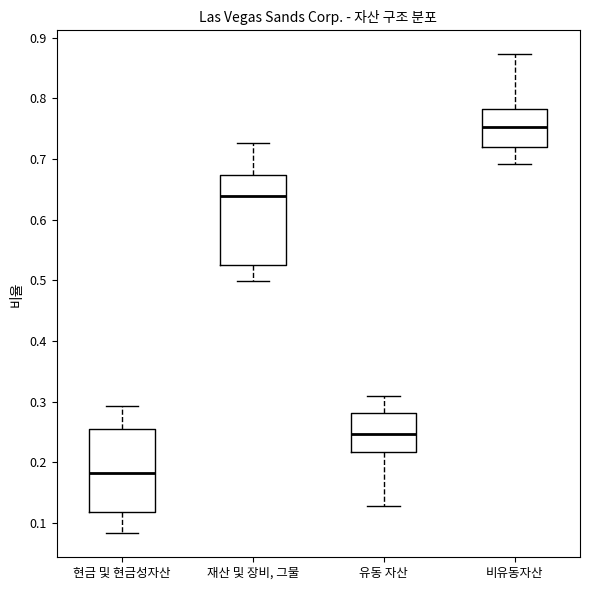

Reading left to right, transcribe this box plot: for each box, give where its median line is, the range the box spans, and where its two whiskers end, as read against the y-axis. The values are not printed on the chart, so give them approximately, as read against the axis.

현금 및 현금성자산: median 0.18, box 0.12 to 0.26, whiskers 0.08 to 0.29
재산 및 장비, 그물: median 0.64, box 0.53 to 0.67, whiskers 0.50 to 0.73
유동 자산: median 0.25, box 0.22 to 0.28, whiskers 0.13 to 0.31
비유동자산: median 0.75, box 0.72 to 0.78, whiskers 0.69 to 0.87